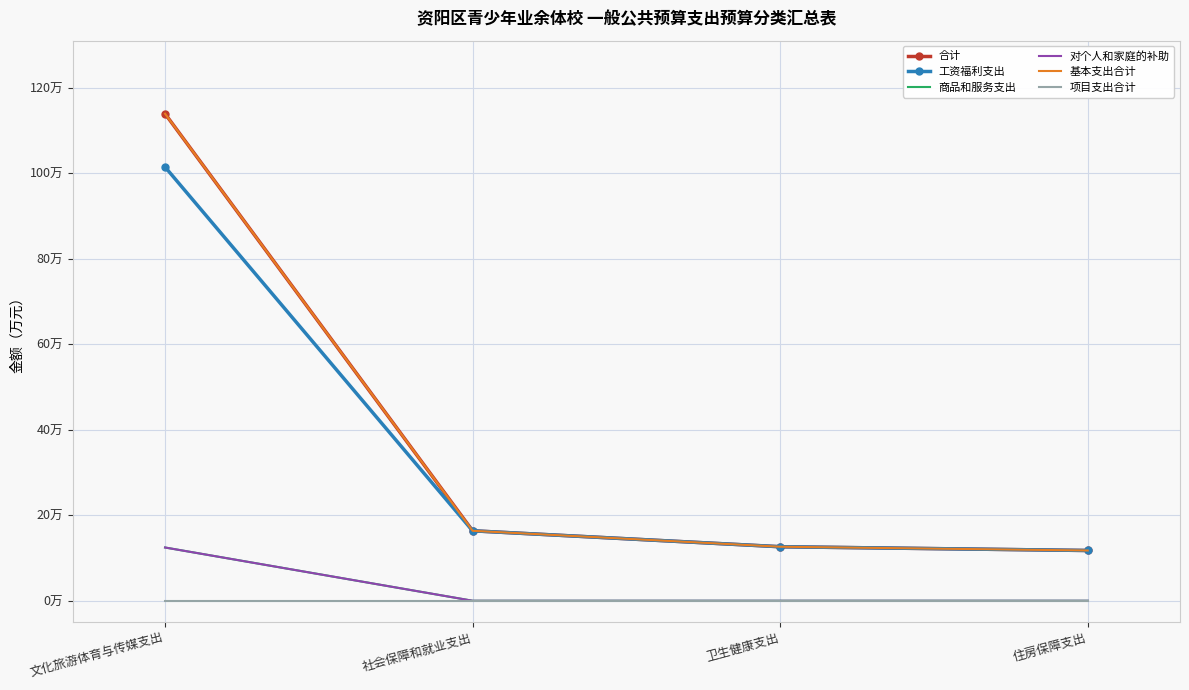

At how many categories does at least one series exceed 112?

1